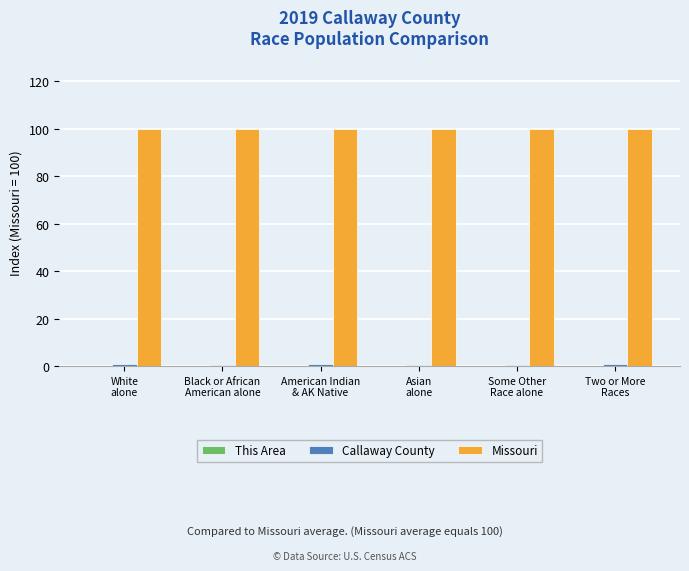

What is the maximum value shown in the chart?

100.0